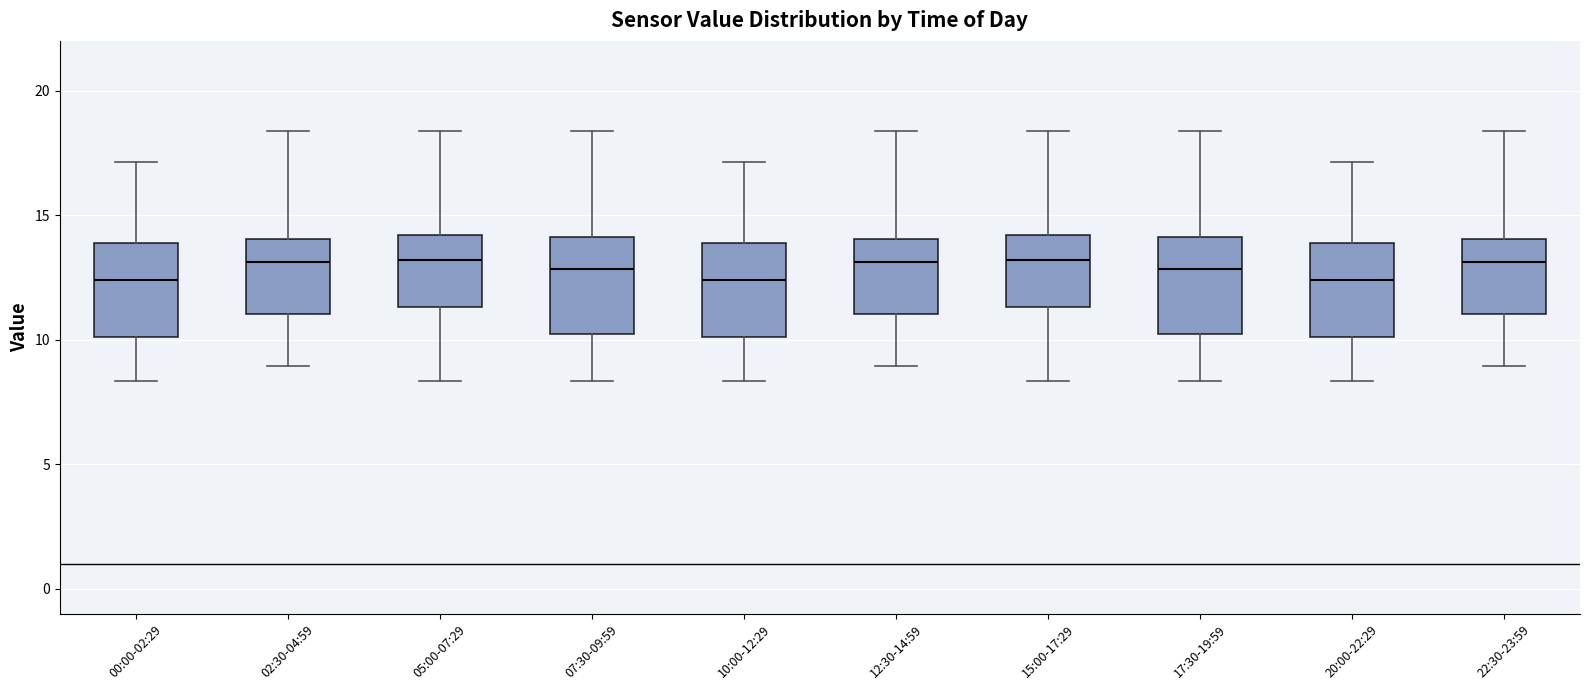

Where is the upper edge of the box for 12:30-14:59 on the y-axis? The values are not printed on the chart, so give them approximately, as read against the axis.

14.0